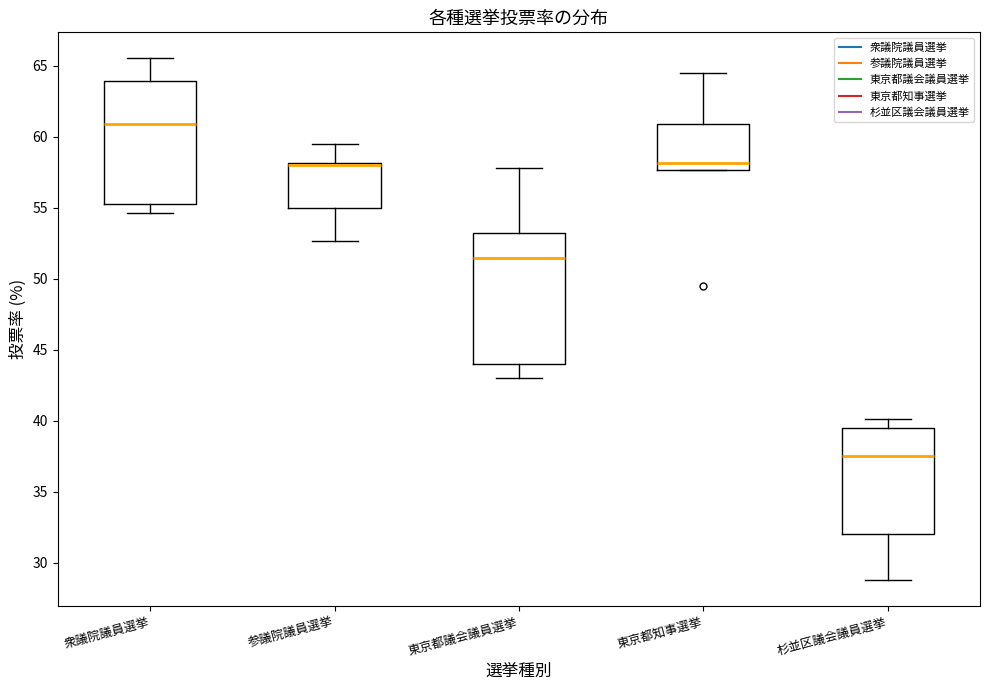

Which box has the highest median line?

衆議院議員選挙